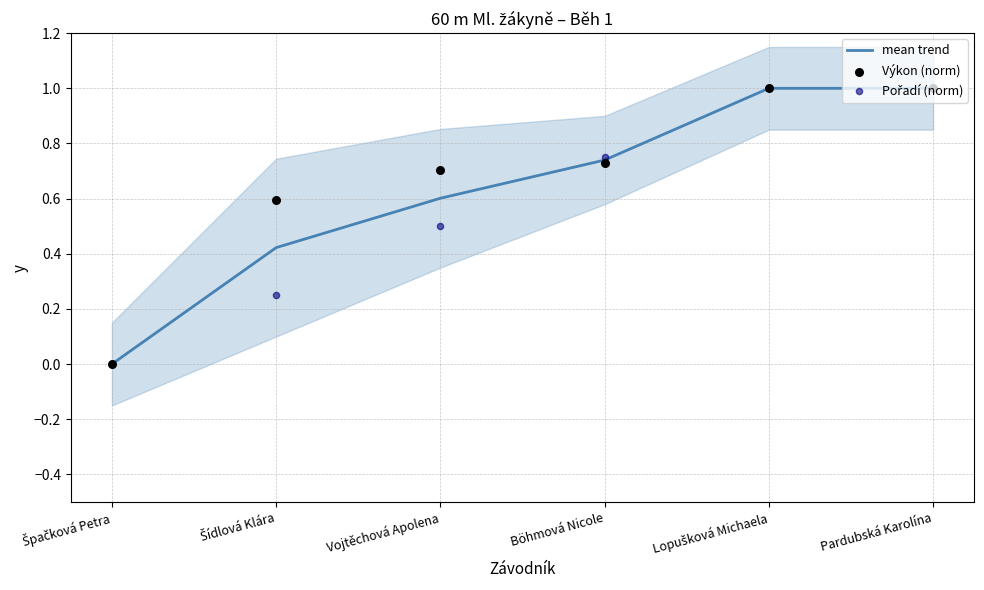

What are all the series names shown in the legend?

mean trend, Výkon (norm), Pořadí (norm)